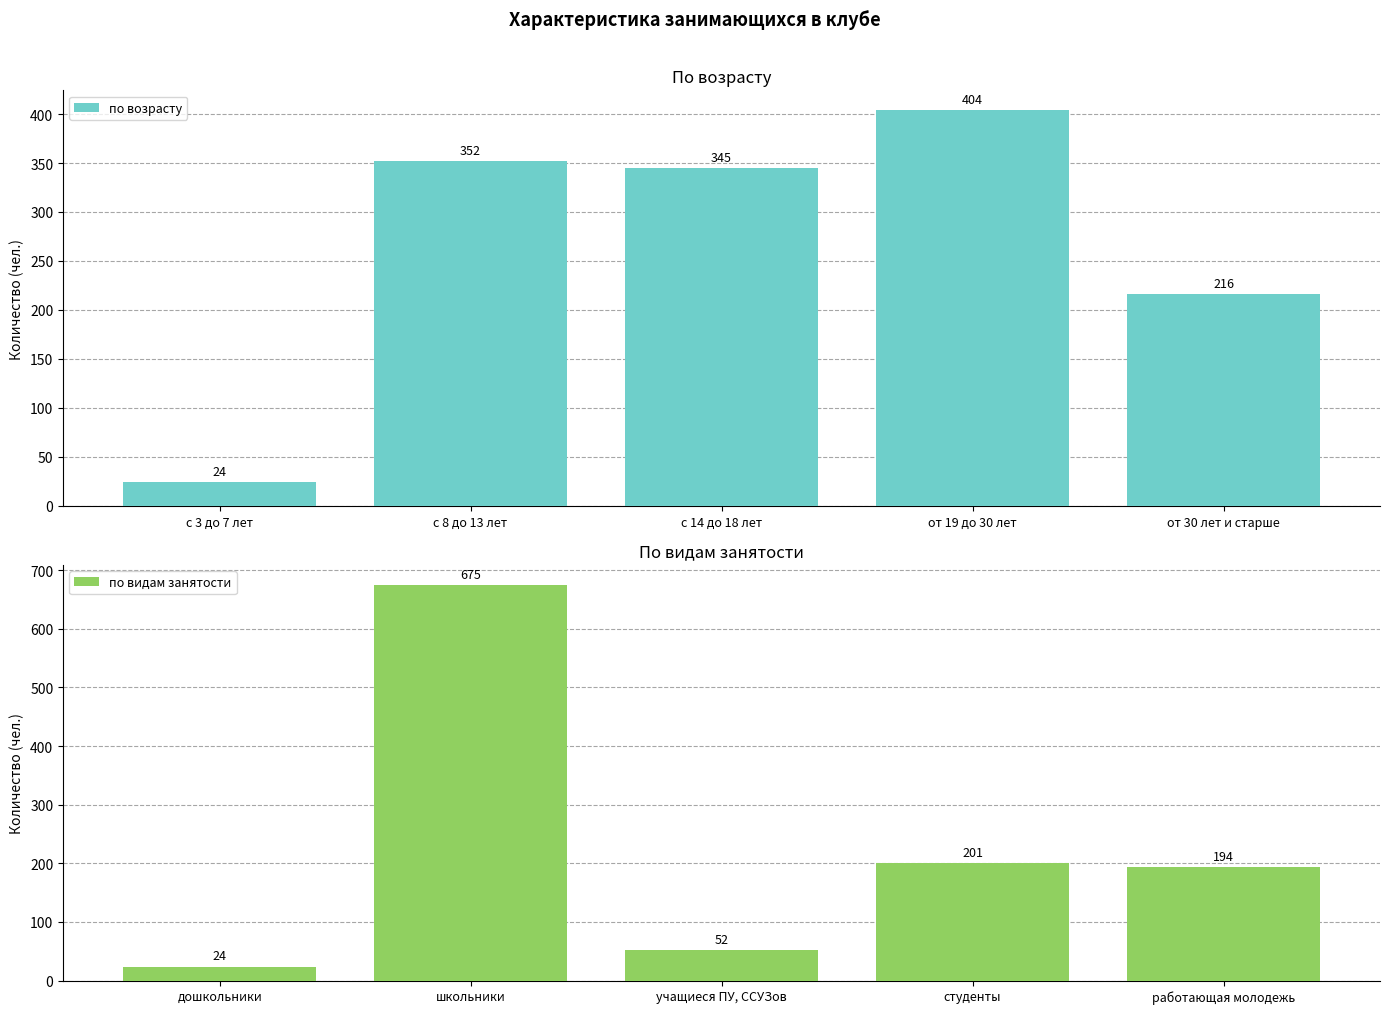

How many data points does each series have?

5